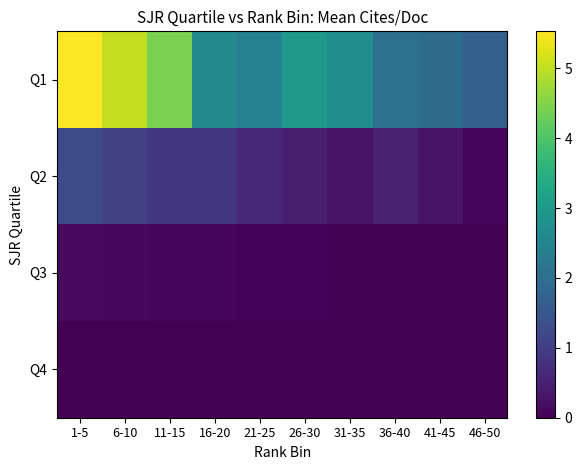

At how many categories does at least one series exceed 1?

10